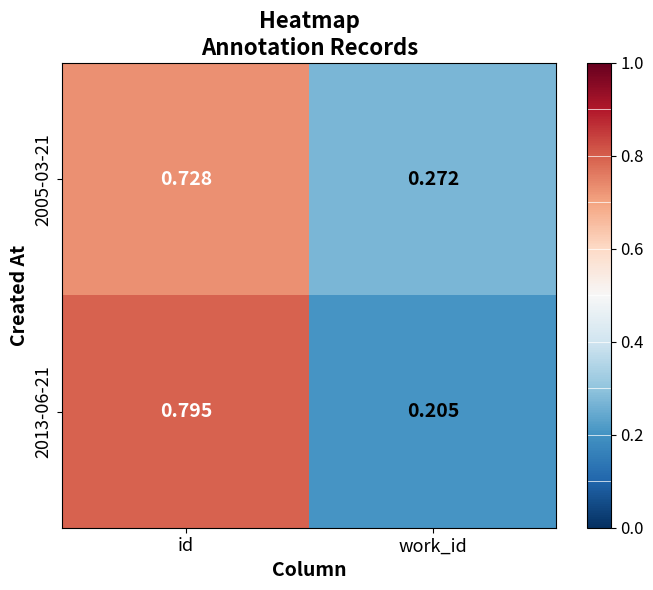

At which label does 2005-03-21 reach its peak?

id